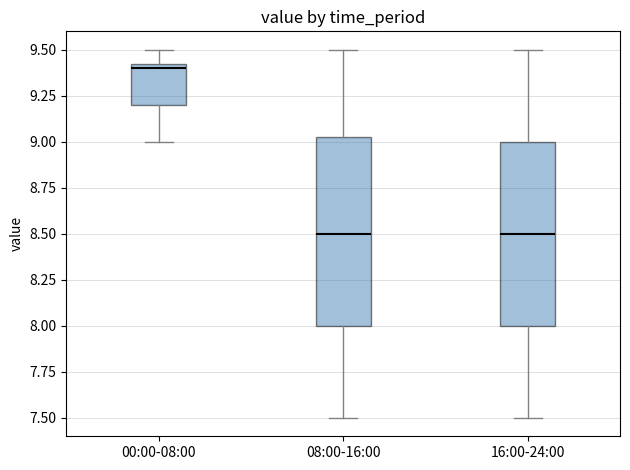

Where does the median line of the box for 00:00-08:00 sit on the y-axis? The values are not printed on the chart, so give them approximately, as read against the axis.

9.40